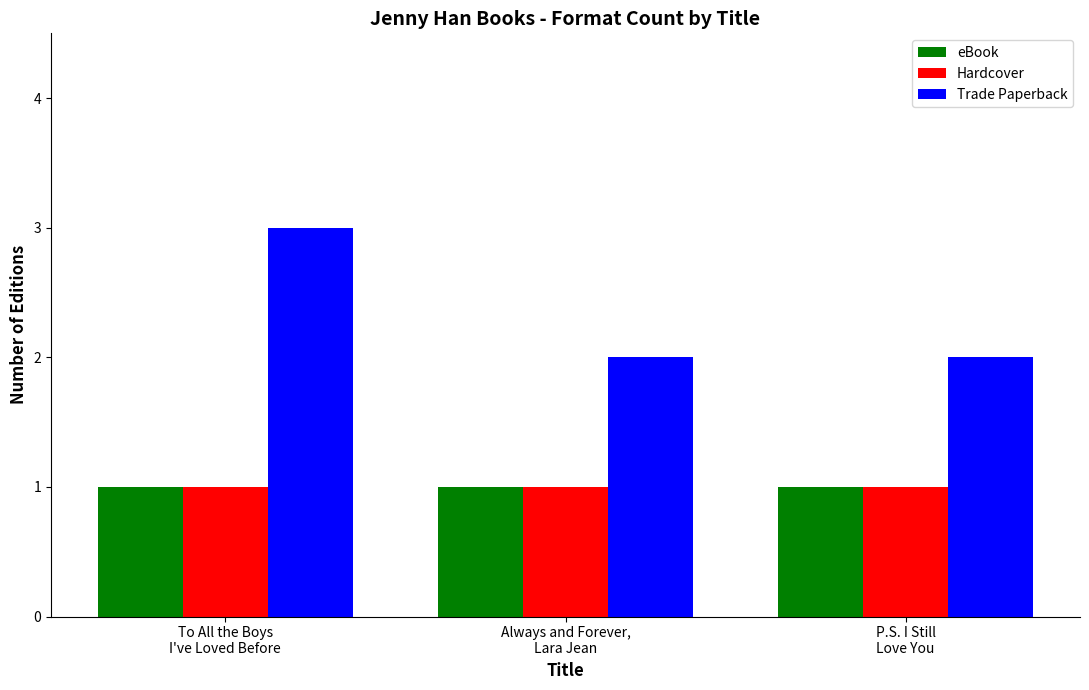

Which series has the widest spread of values?

Trade Paperback